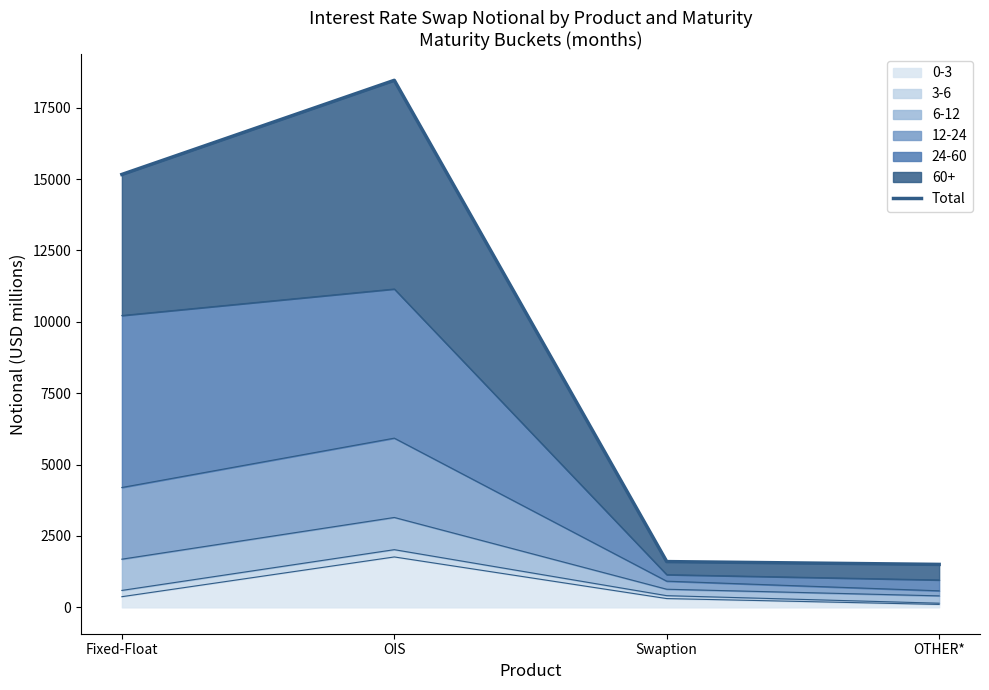

How many categories are shown in the chart?

4